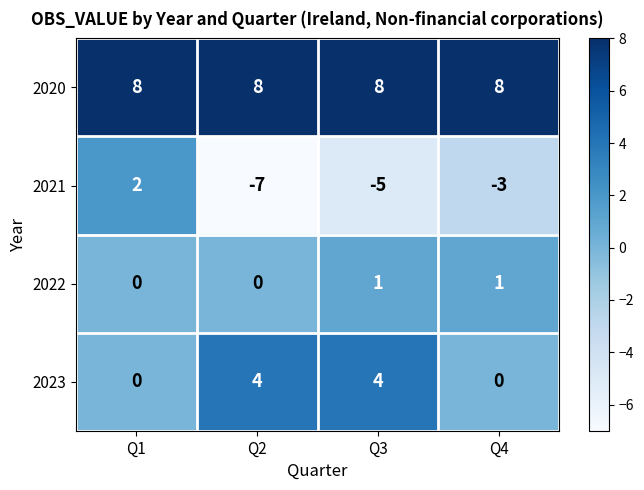

Reading right to left, what are all the values shown in this chart?

2020: Q4=8	Q3=8	Q2=8	Q1=8
2021: Q4=-3	Q3=-5	Q2=-7	Q1=2
2022: Q4=1	Q3=1	Q2=0	Q1=0
2023: Q4=0	Q3=4	Q2=4	Q1=0